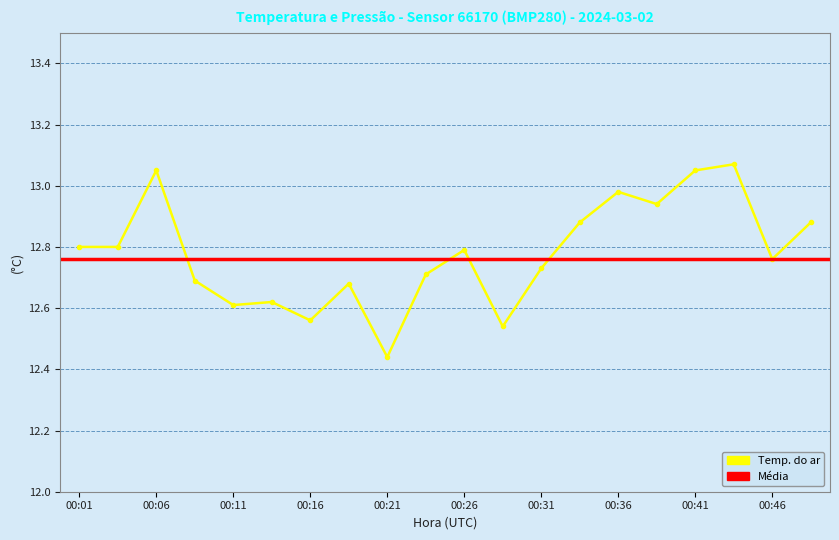

Which has a higher value, 00:38 or 00:44?

00:44